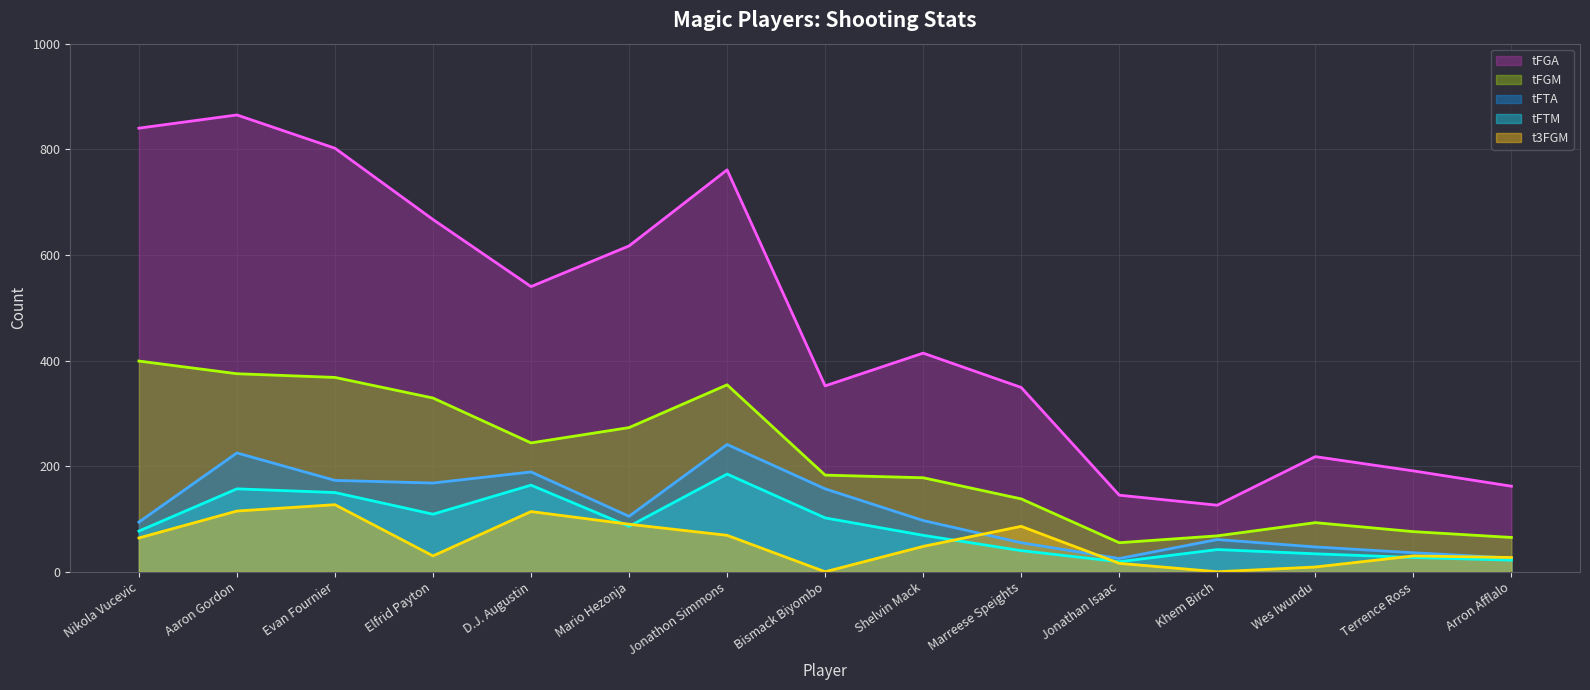

Which series changed the most between Aaron Gordon and Wes Iwundu?

tFGA